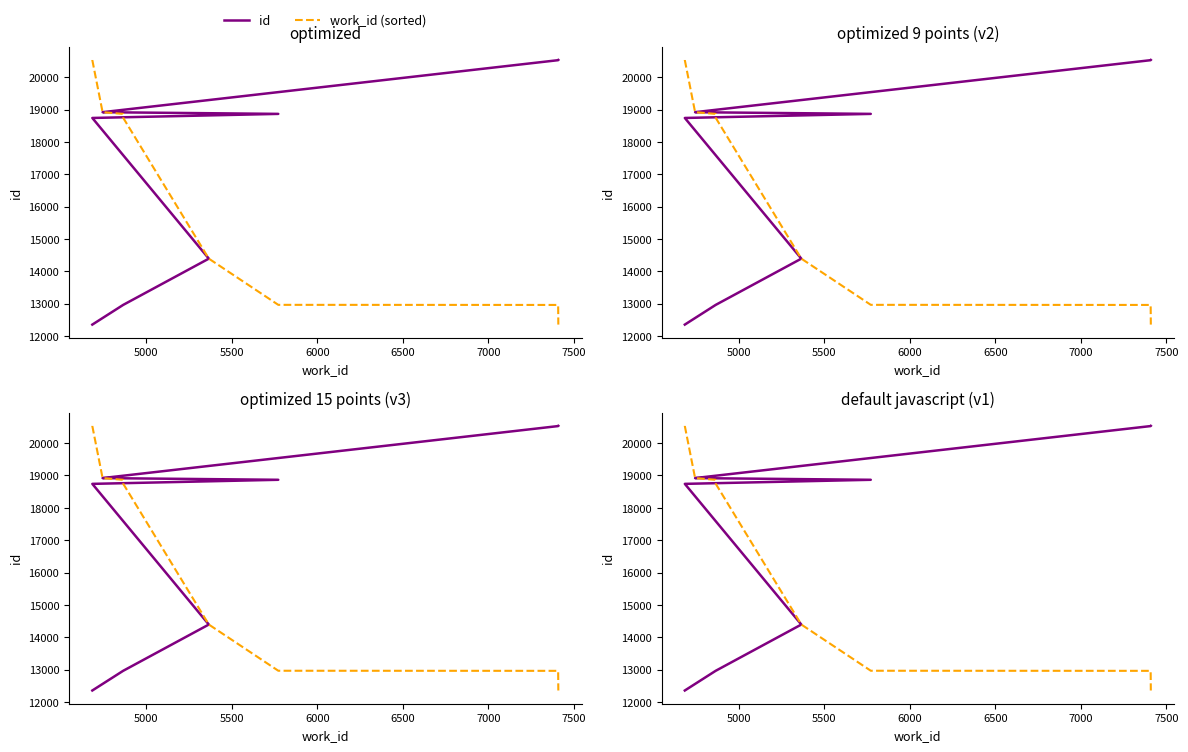

Reading left to right, what are all the values shown in this chart?

id: 12359	12966	12969	14396	18741	18867	18919	18920	20526	20532
work_id (sorted): 20532	20526	18920	18919	18867	18741	14396	12969	12966	12359